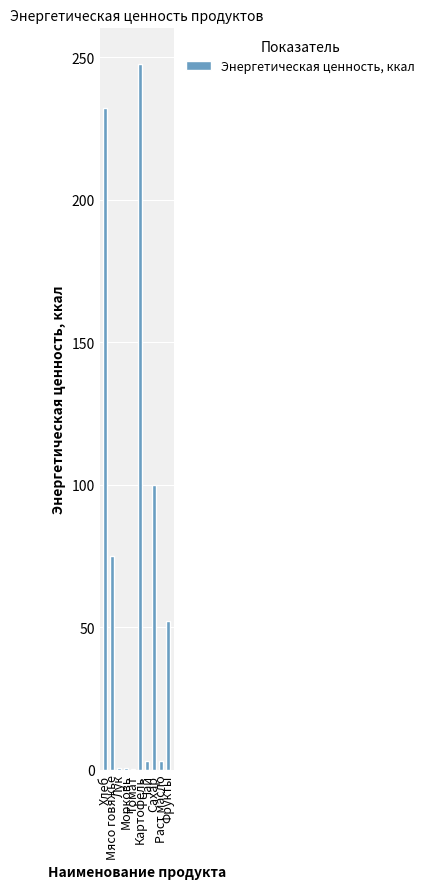

What is the greatest value displayed?

247.7